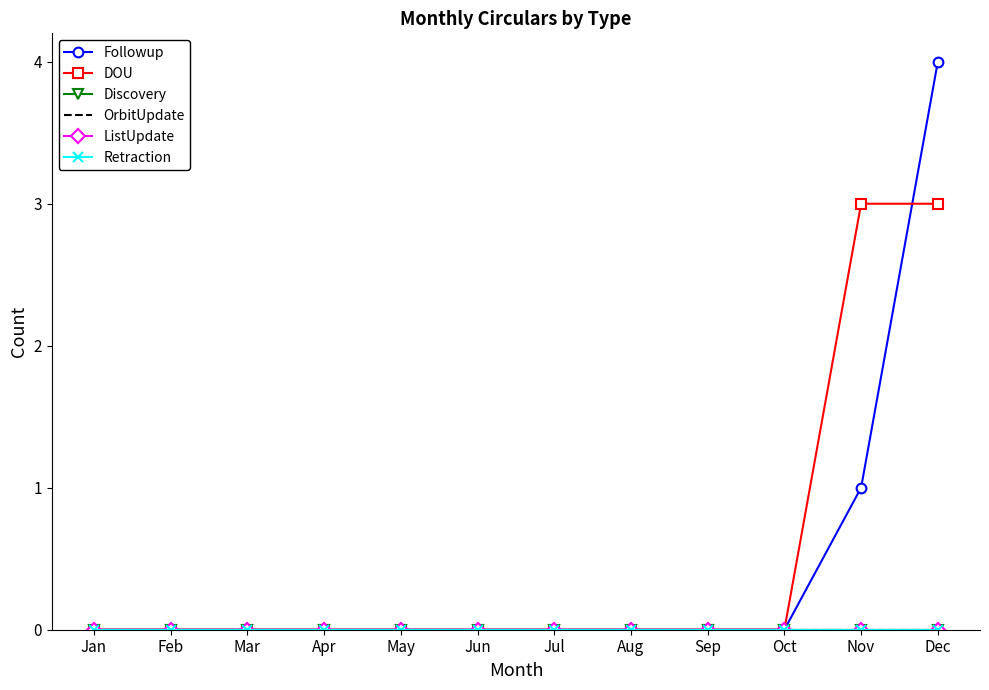

Rank the series by their maximum value, from lowest to highest.

Discovery, OrbitUpdate, ListUpdate, Retraction, DOU, Followup